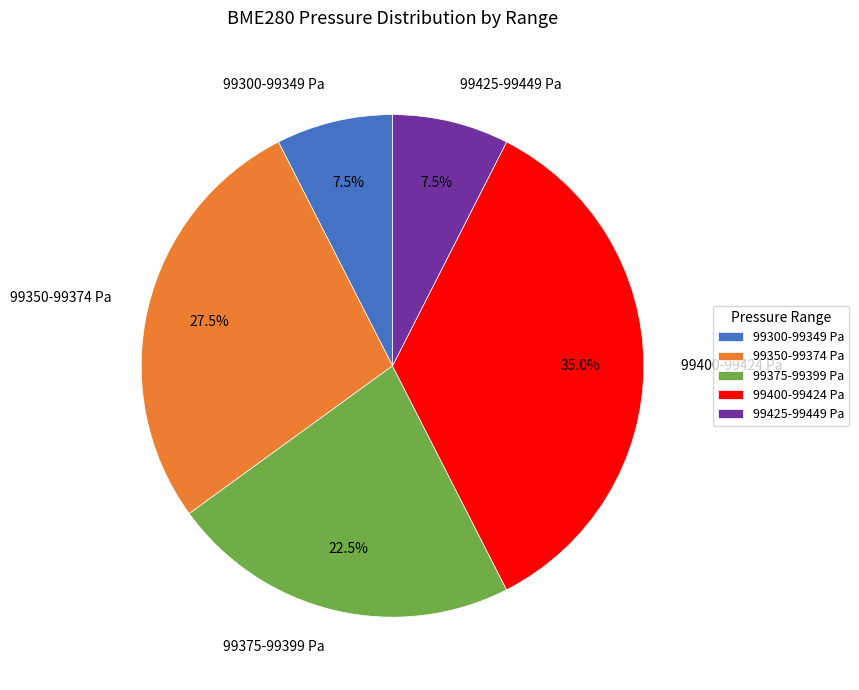

What is the largest slice in the pie chart?

99400-99424 Pa